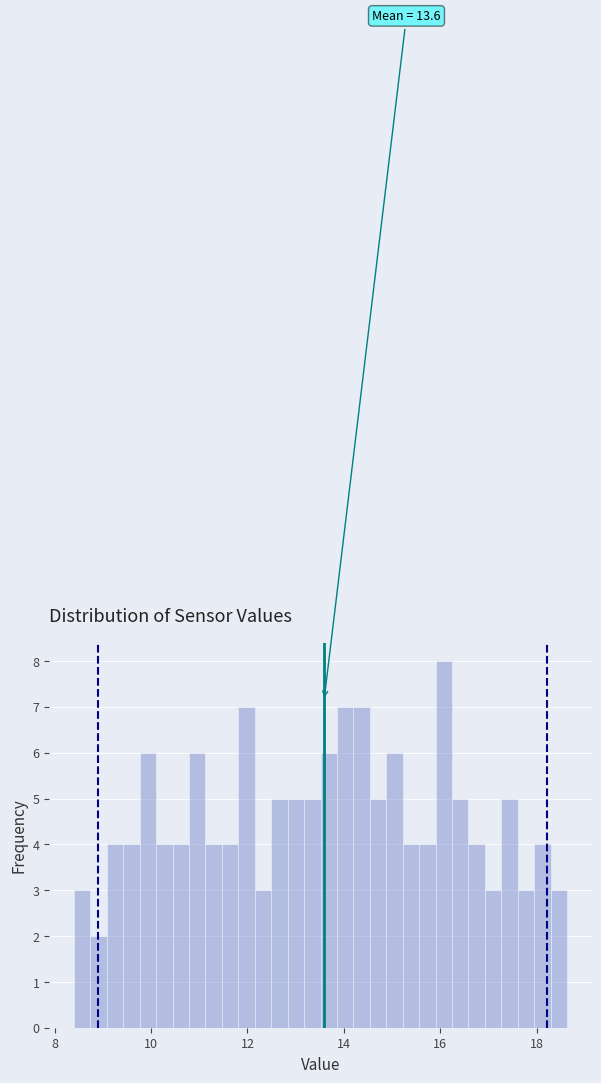

Around what value on the x-axis is the tallest bar? Give the approximate position of its centre, as read against the axis.

16.0